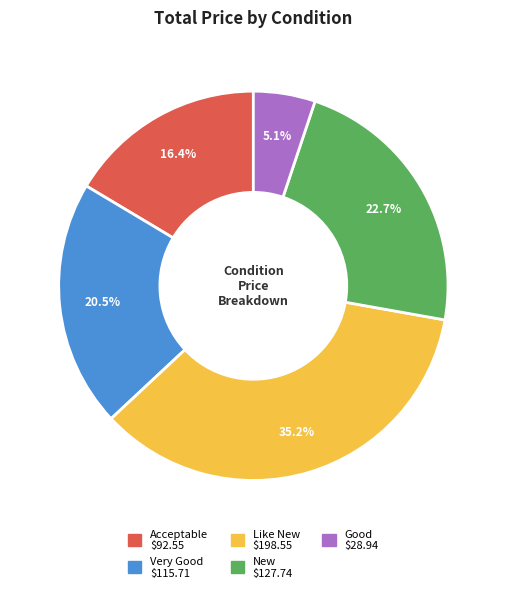

Which slice is the smallest?

Good